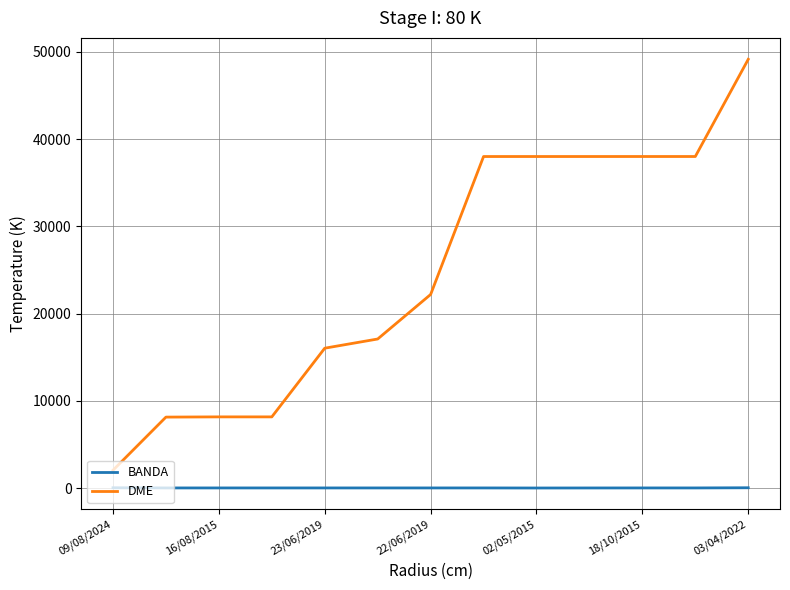

What is the difference between the maximum and minimum values in the DME series?

47109